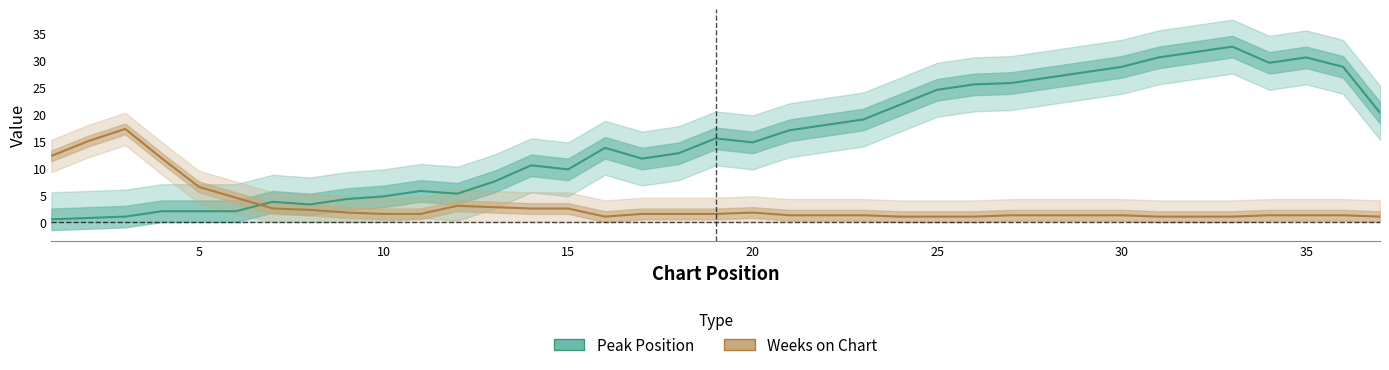

How many categories are shown in the chart?

37